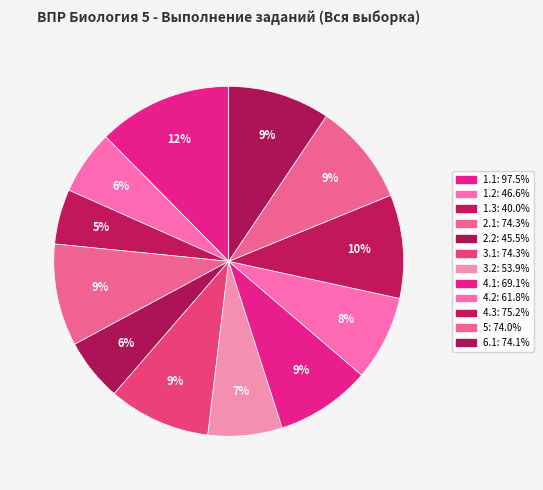

Count the number of slices in the pie.

12